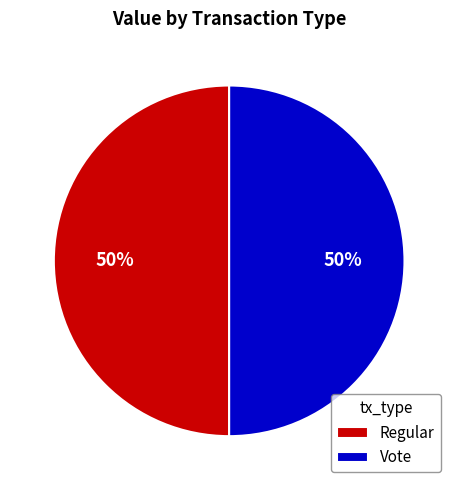

What is the ratio of the value at Vote to the value at Regular?

1.0